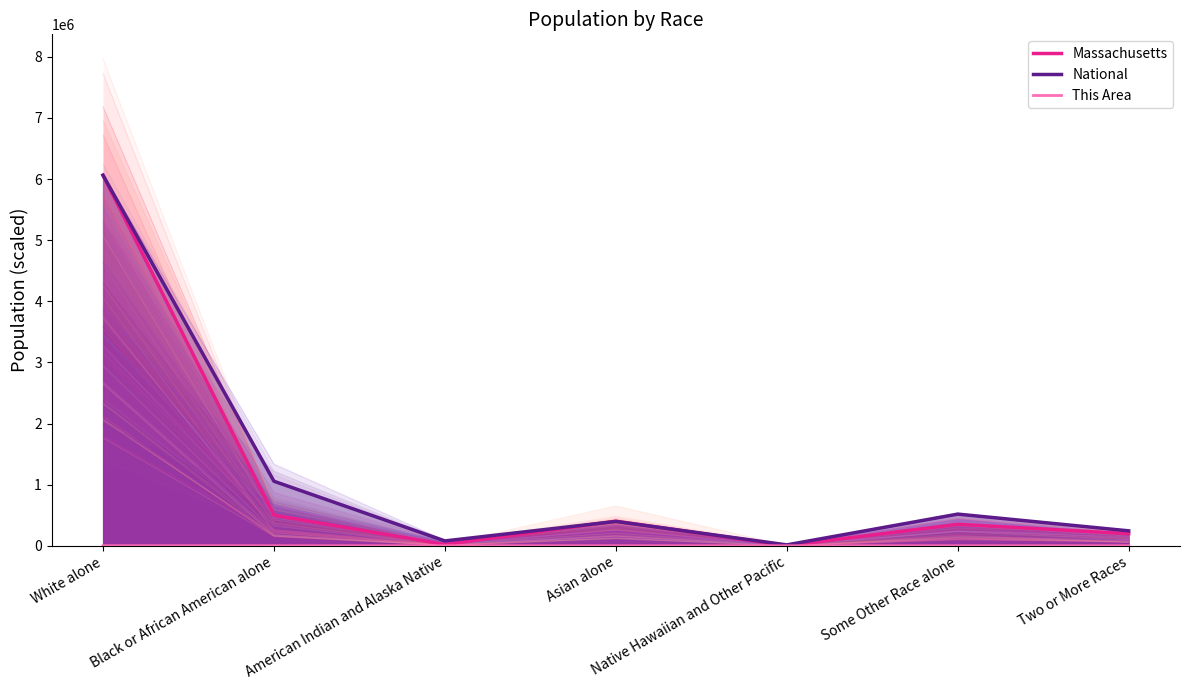

The value of National at Black or African American alone is 1055699.6. True or false?

True